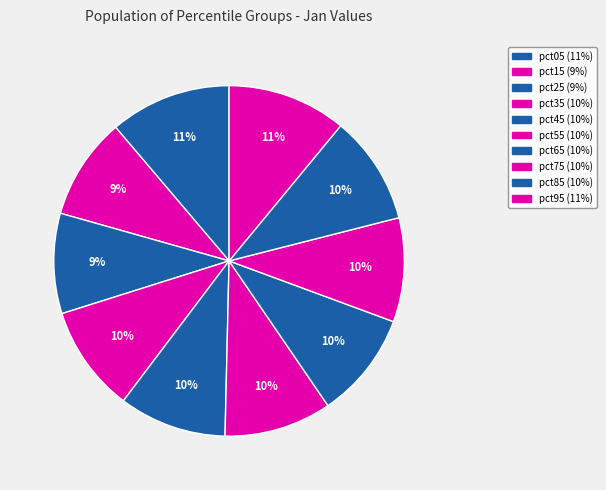

Which slice is the largest?

pct05